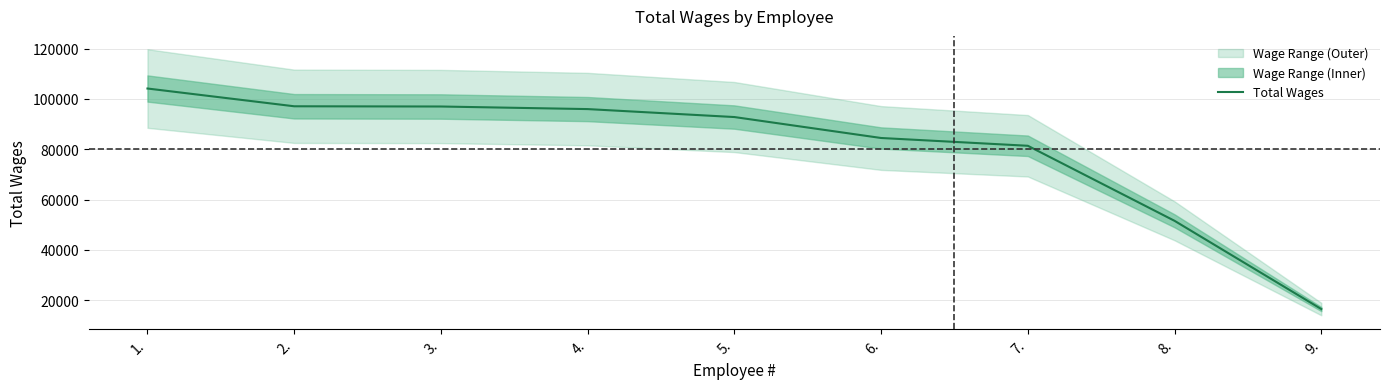

How many lines are shown in the chart?

1